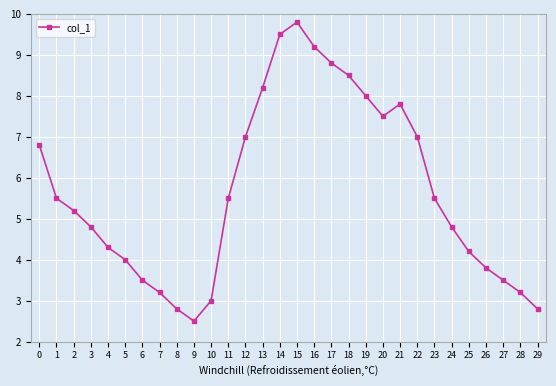

Is this an area chart (filled region under the line)?

No